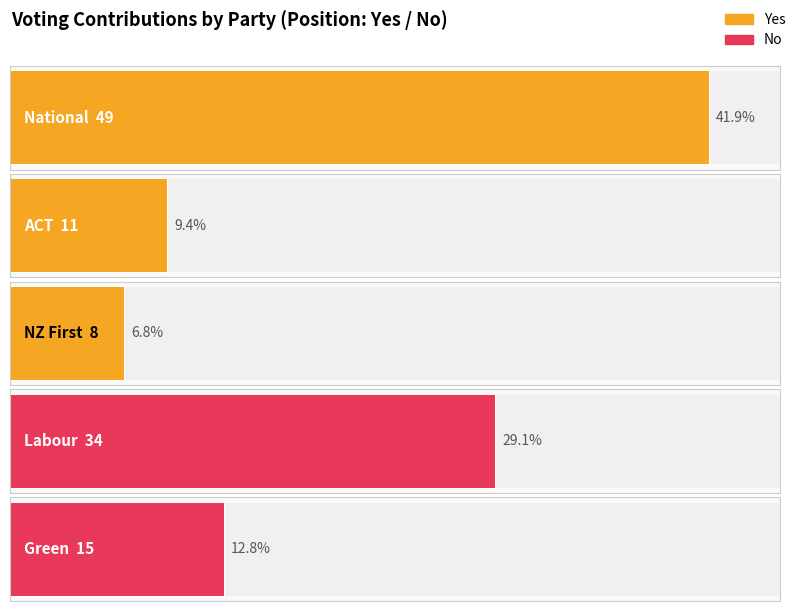

Reading left to right, transcribe all the data shown in this chart.

Yes: National=49	ACT=11	NZ First=8	Labour=0	Green=0
No: National=0	ACT=0	NZ First=0	Labour=34	Green=15